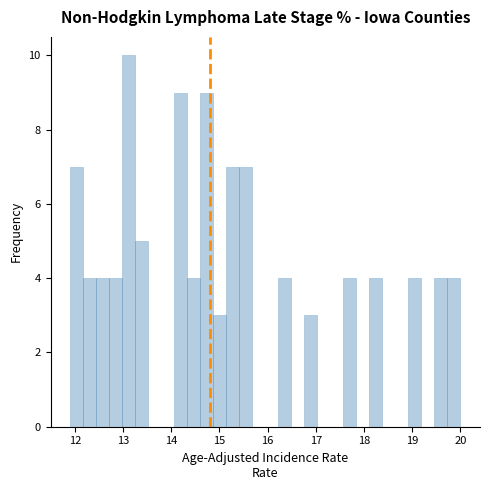

Around what value on the x-axis is the tallest bar? Give the approximate position of its centre, as read against the axis.

13.1